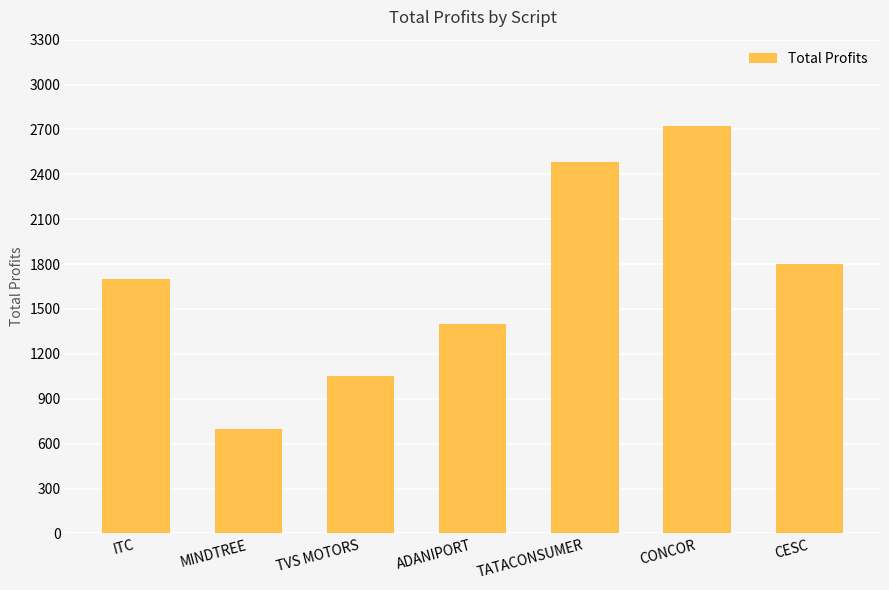

What is the approximate value at MINDTREE?

700